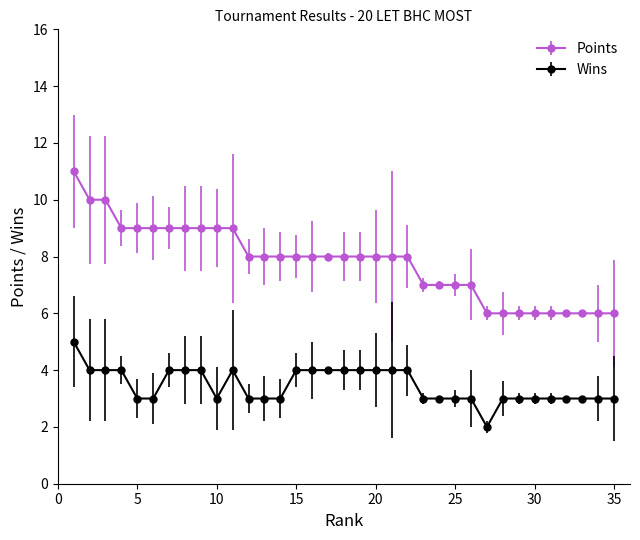

Rank the series by their maximum value, from lowest to highest.

Wins, Points